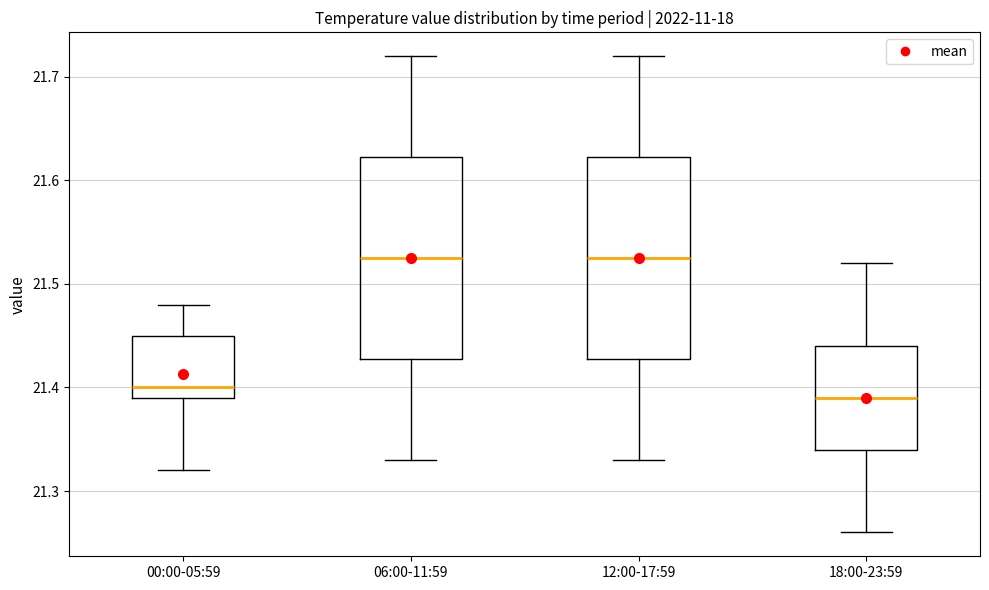

Reading left to right, read every box against the y-axis: the position of its median line, the range the box covers, and the ends of its whiskers. The values are not printed on the chart, so give them approximately, as read against the axis.

00:00-05:59: median 21.40, box 21.39 to 21.45, whiskers 21.32 to 21.48
06:00-11:59: median 21.53, box 21.43 to 21.62, whiskers 21.33 to 21.72
12:00-17:59: median 21.53, box 21.43 to 21.62, whiskers 21.33 to 21.72
18:00-23:59: median 21.39, box 21.34 to 21.44, whiskers 21.26 to 21.52